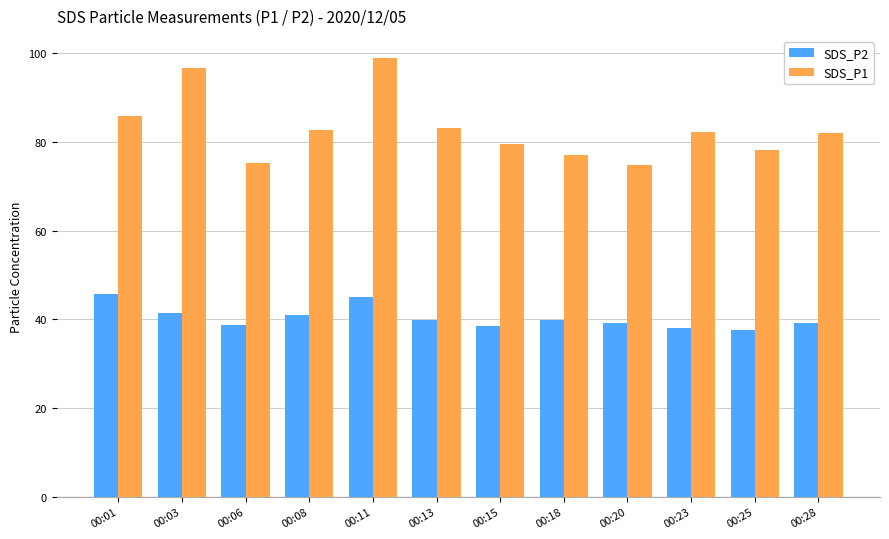

At which label is SDS_P1 closest to 86?

00:01